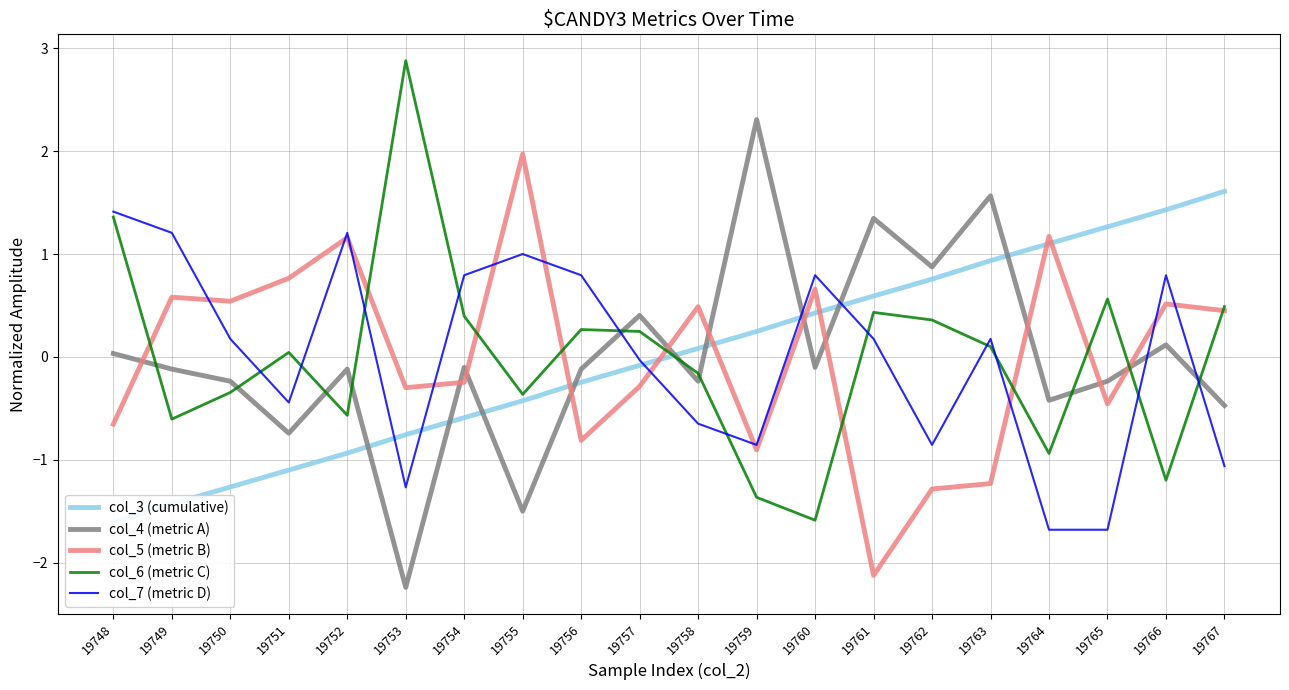

At which category does the chart reach its minimum across all series?

19753